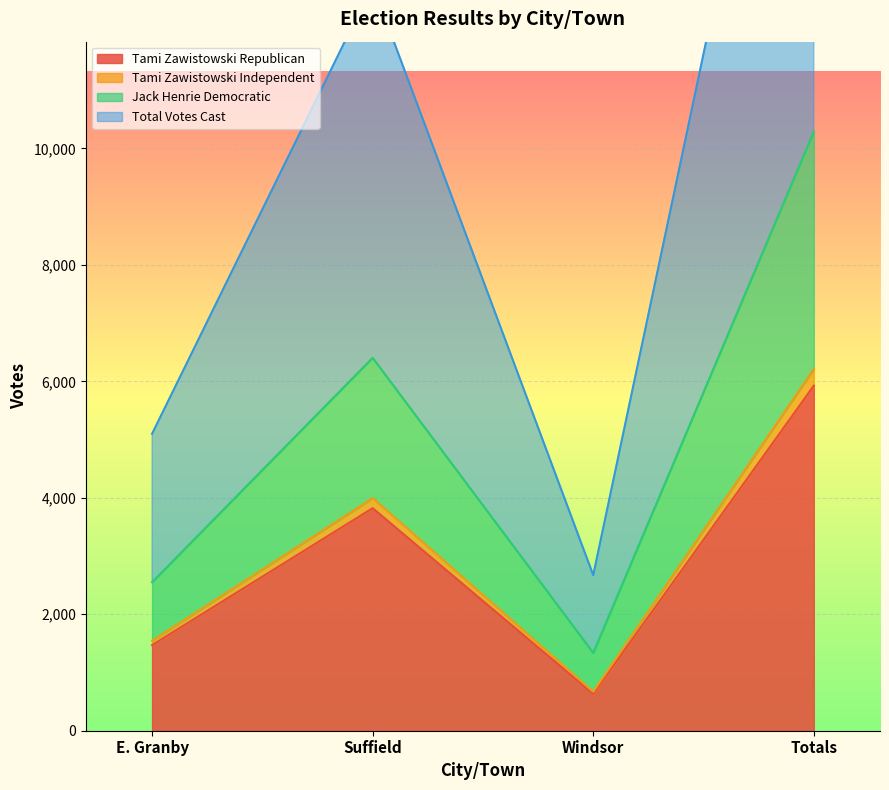

At which category does Tami Zawistowski Republican reach its first local peak?

Suffield